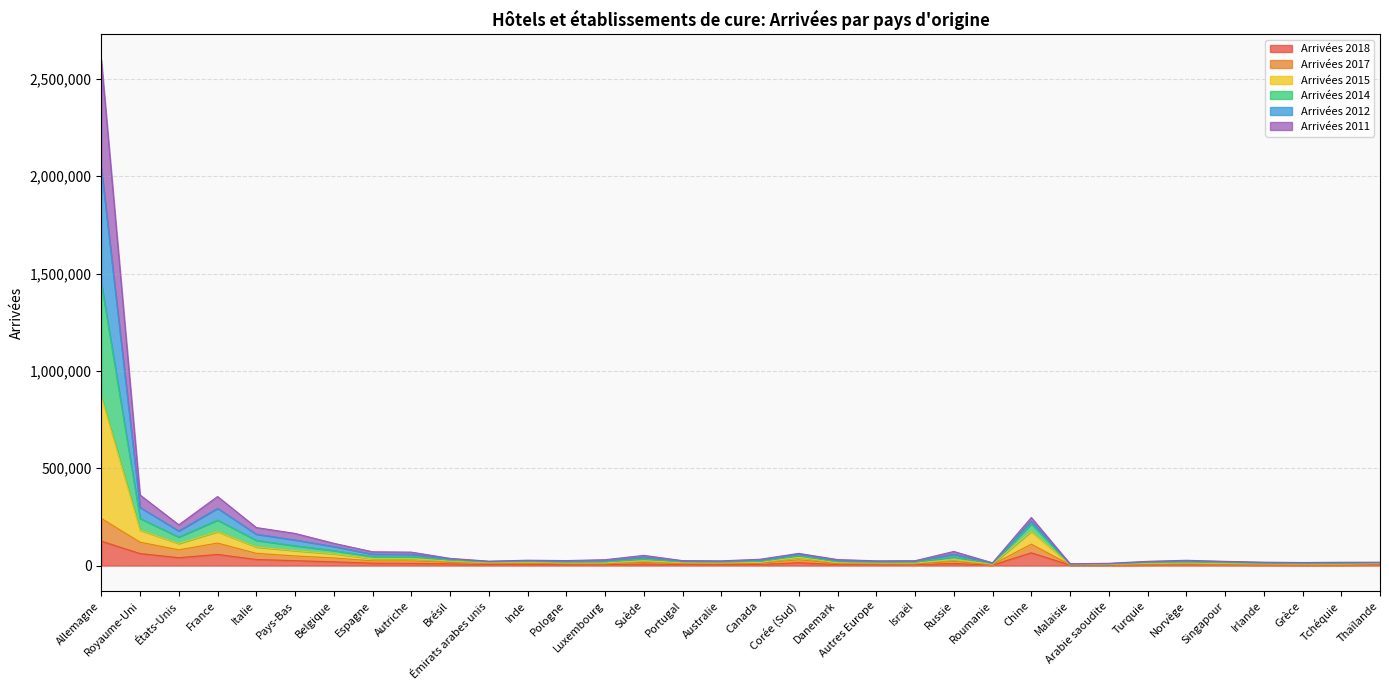

Rank the categories by Arrivées 2012 value from highest to lowest.

Allemagne, Royaume-Uni, France, Chine, États-Unis, Italie, Pays-Bas, Belgique, Corée (Sud), Espagne, Autriche, Russie, Suède, Brésil, Canada, Inde, Danemark, Luxembourg, Portugal, Norvège, Émirats arabes unis, Pologne, Australie, Israël, Autres Europe, Turquie, Singapour, Thaïlande, Irlande, Tchéquie, Grèce, Roumanie, Arabie saoudite, Malaisie